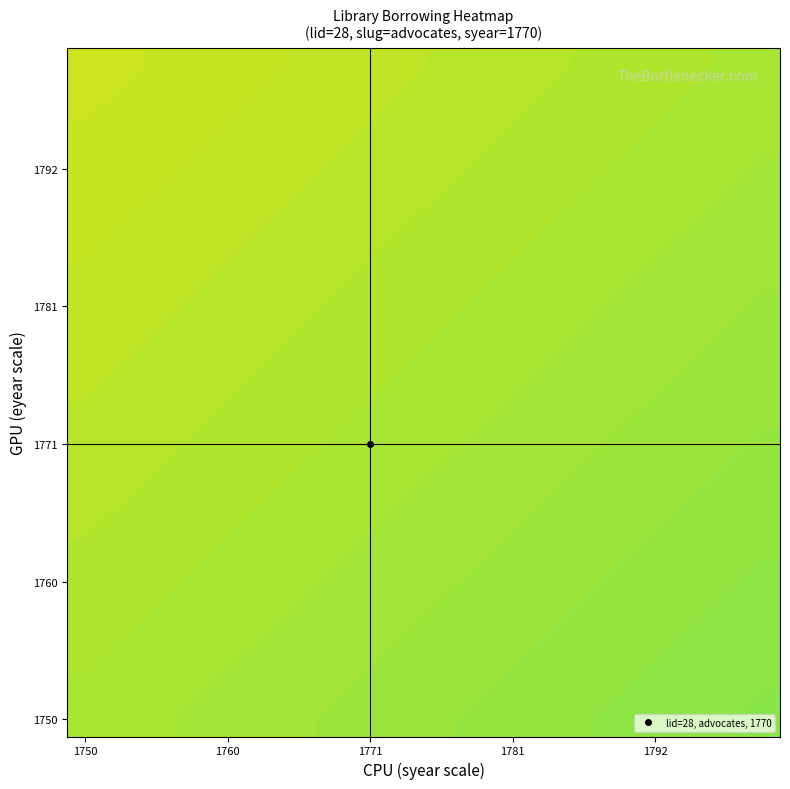

Count the number of data series in this chart.

20